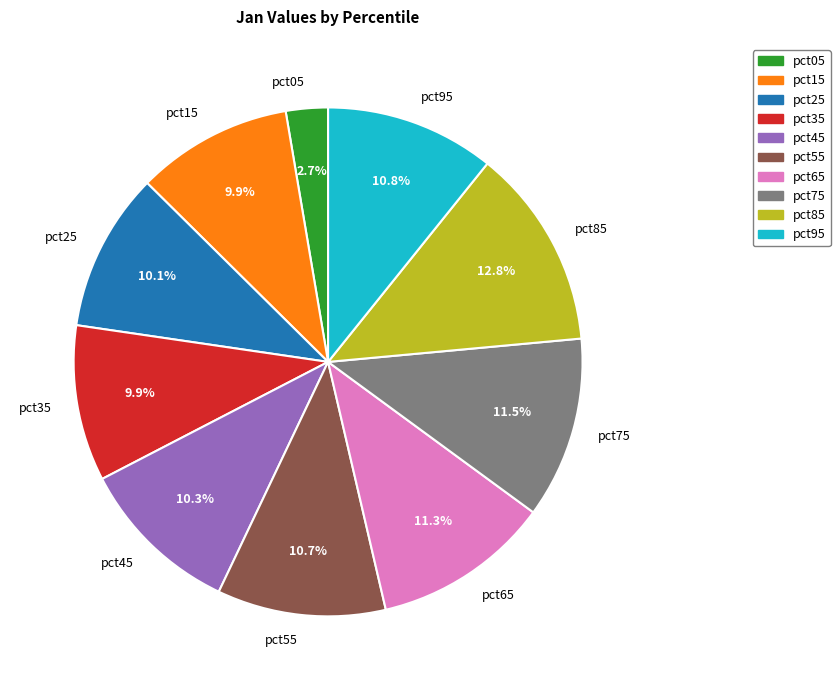

Between pct85 and pct55, which is larger?

pct85